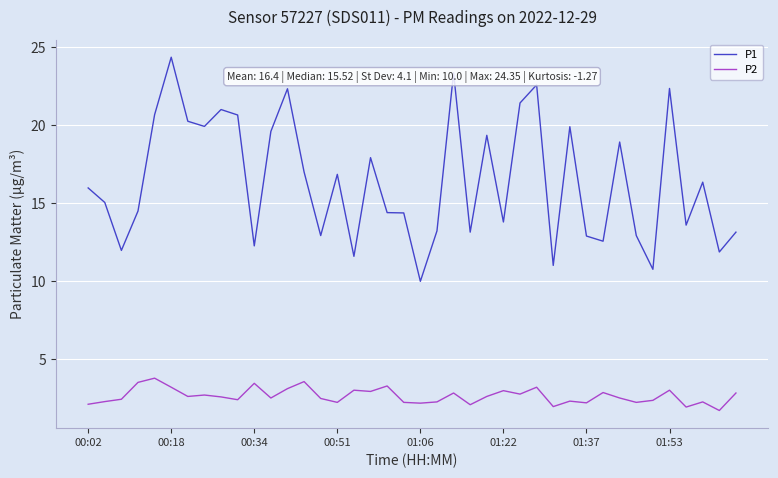

What is the greatest value displayed?

24.4